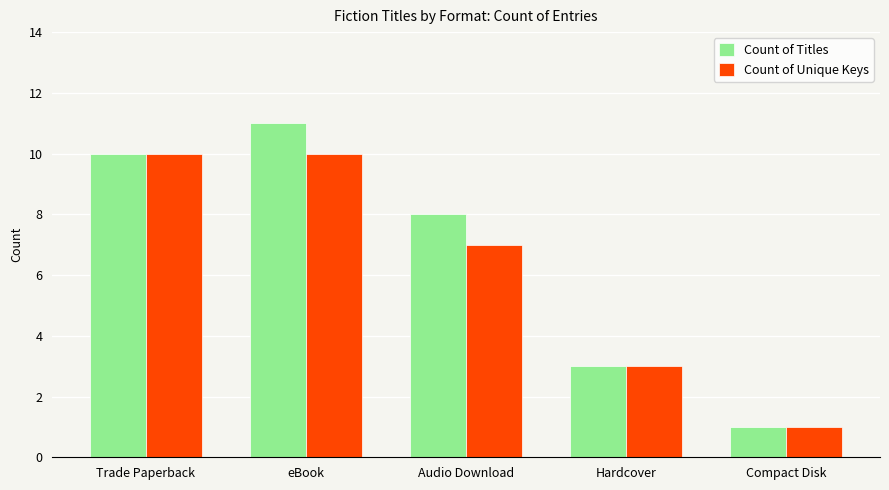

List the series in order of their peak value, lowest first.

Count of Unique Keys, Count of Titles